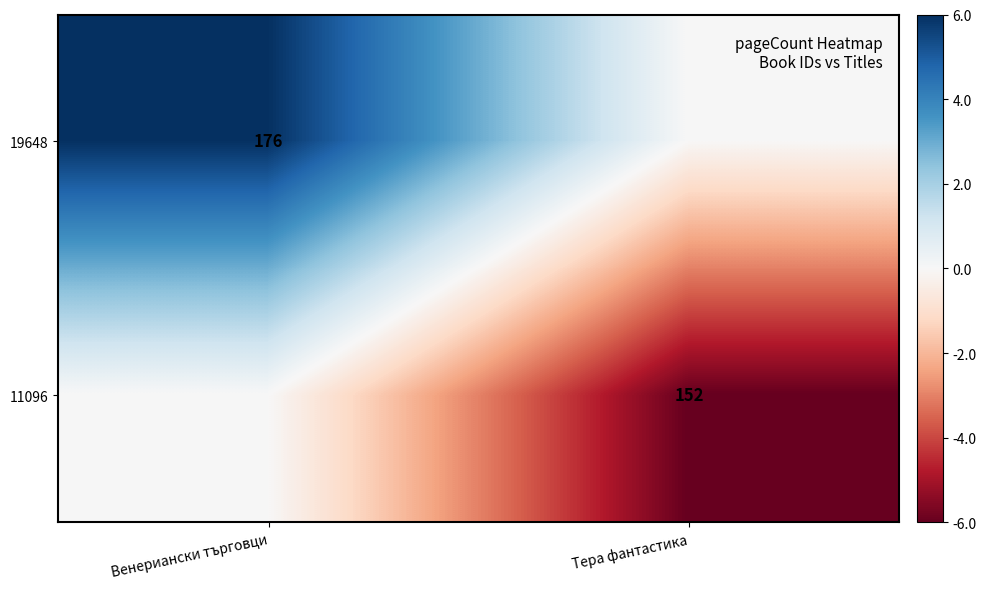

At which category is the sum across all series the highest?

Венериански търговци